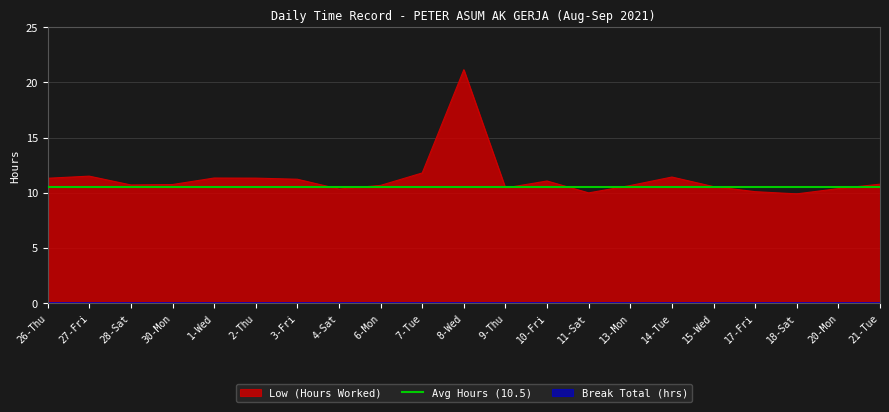

True or false: Low (Hours Worked) has a value of 3.7 at 10-Fri.

False